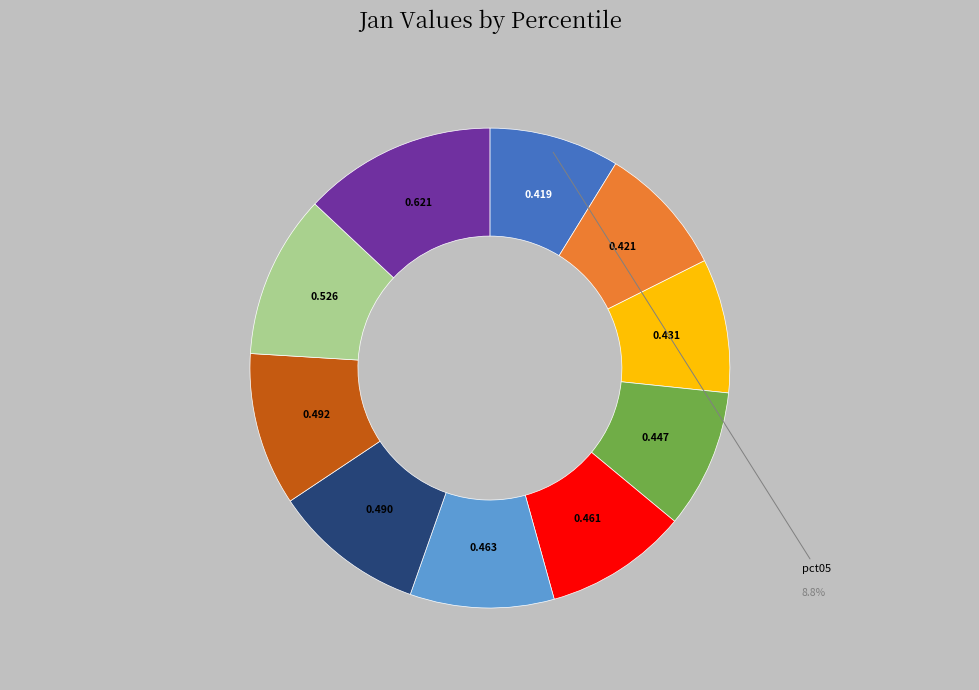

Combined, do pct55 and pct25 account for over 50%?

No